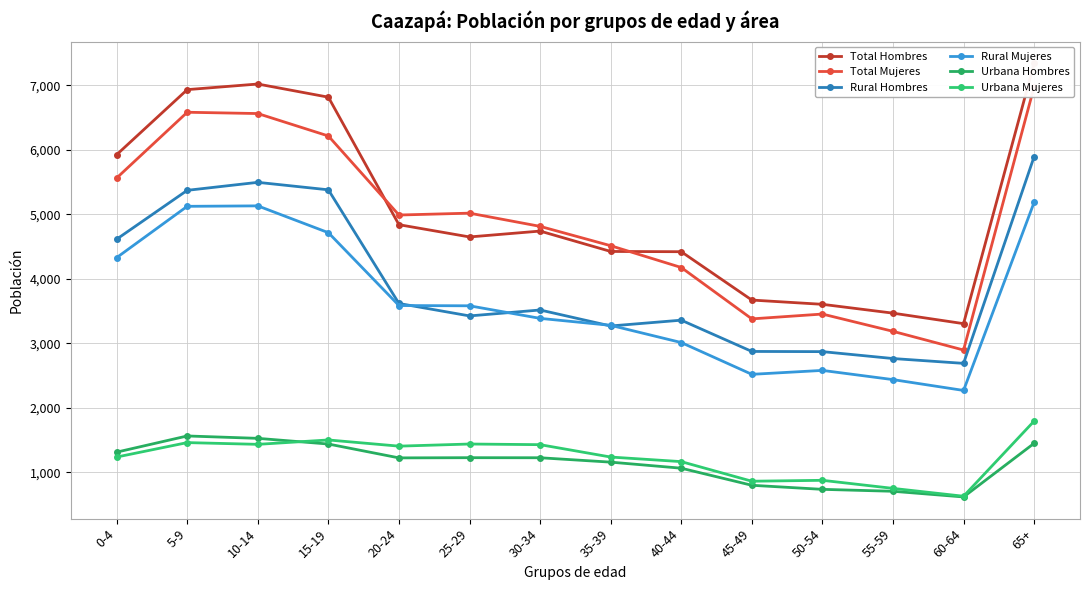

True or false: Urbana Mujeres has a value of 749 at 55-59.

True